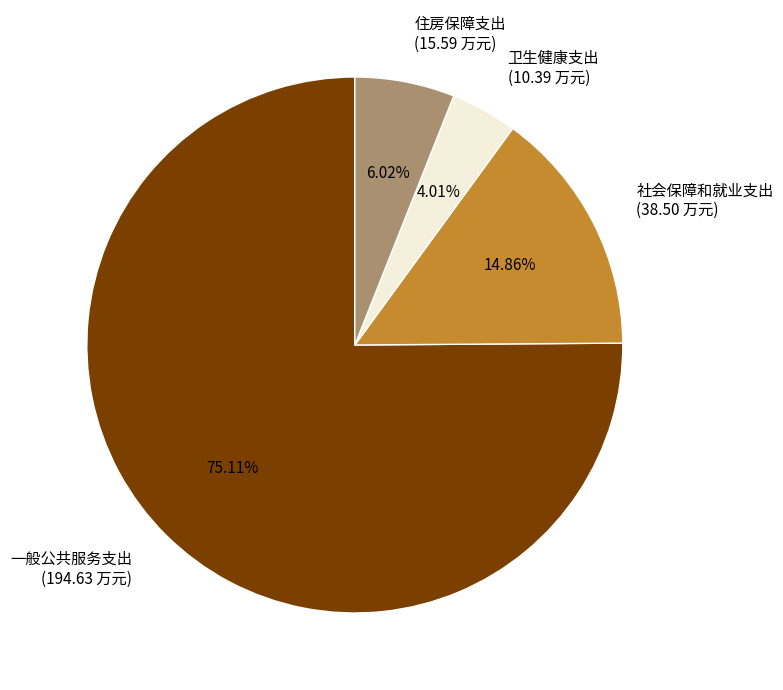

To the nearest percent, what portion does 住房保障支出 represent?

6%